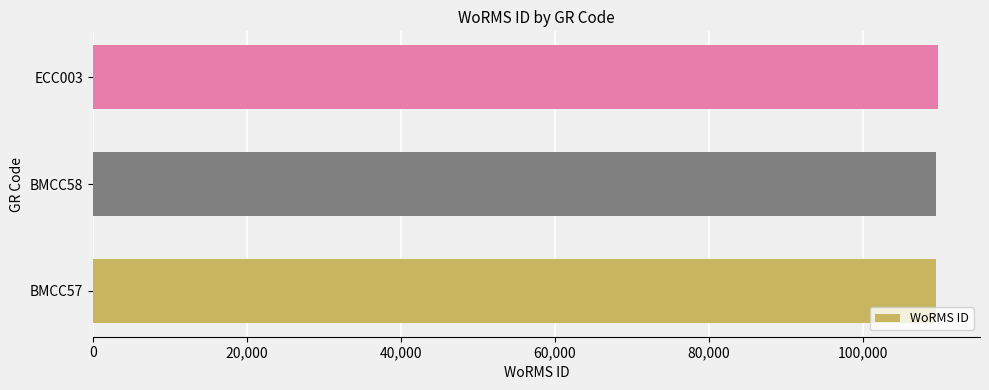

Are the bars grouped side by side (vs. stacked)?

No